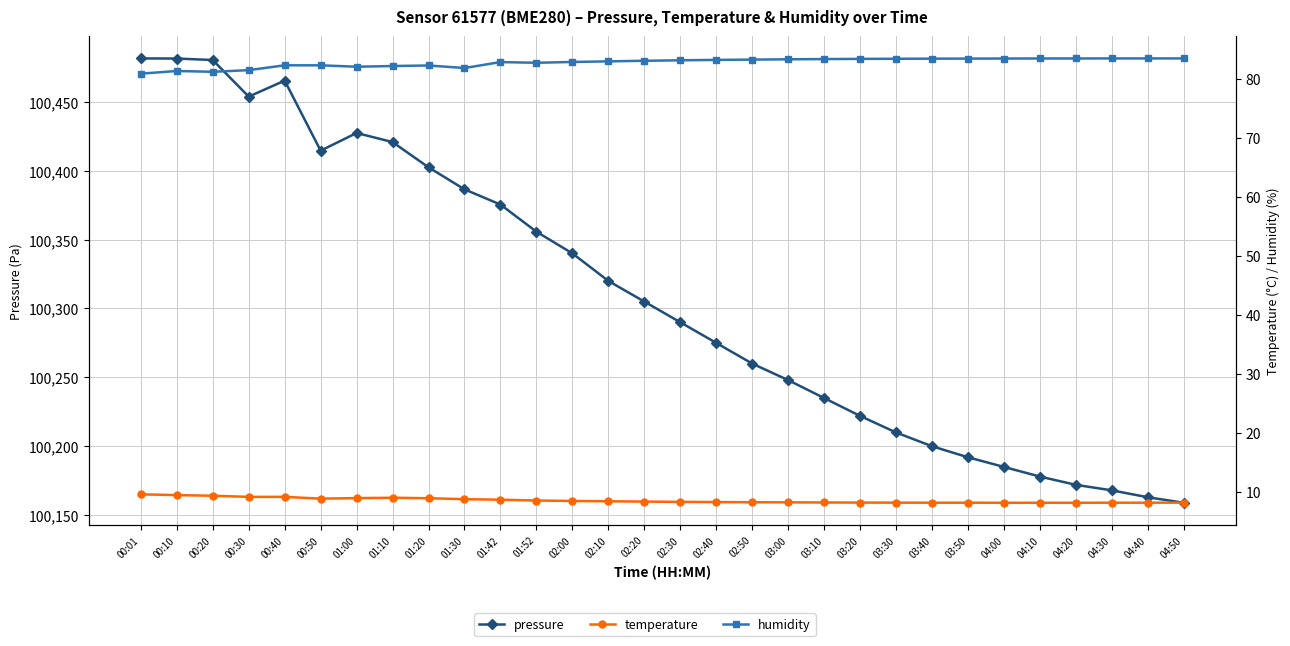

True or false: temperature has more than 2 interior local peaks.

False